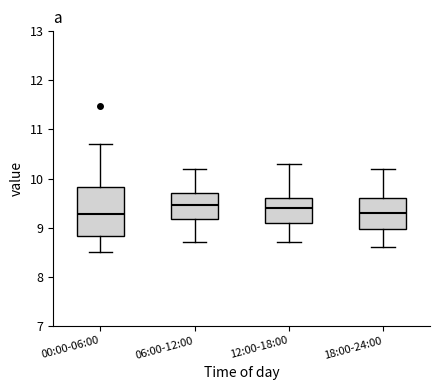

Comparing the boxes themselves (not the whiskers), which one is the tallest?

00:00-06:00